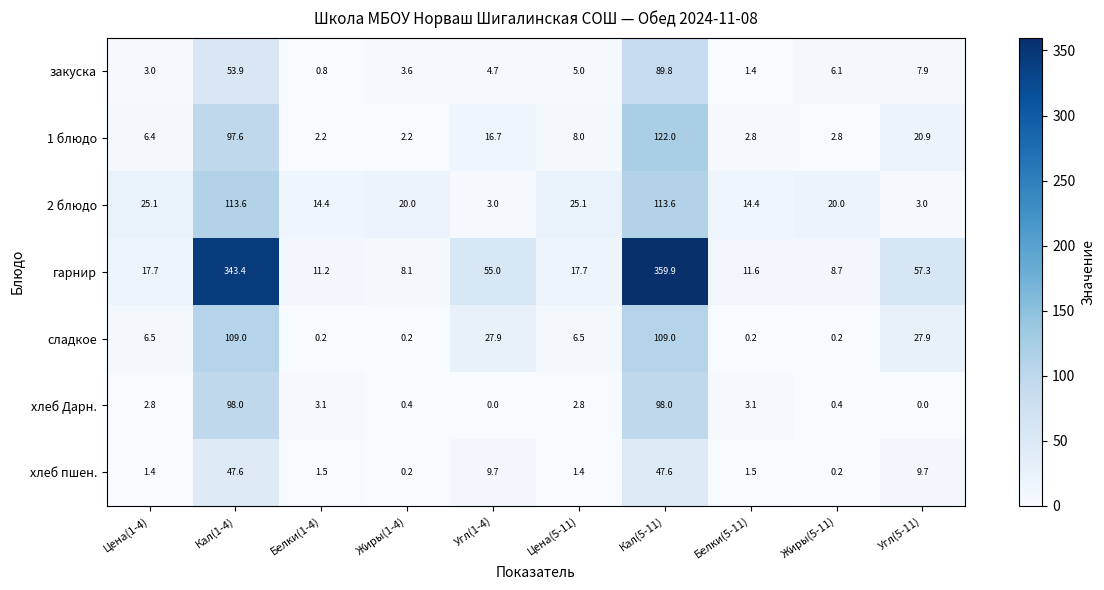

What is the greatest value displayed?

359.9